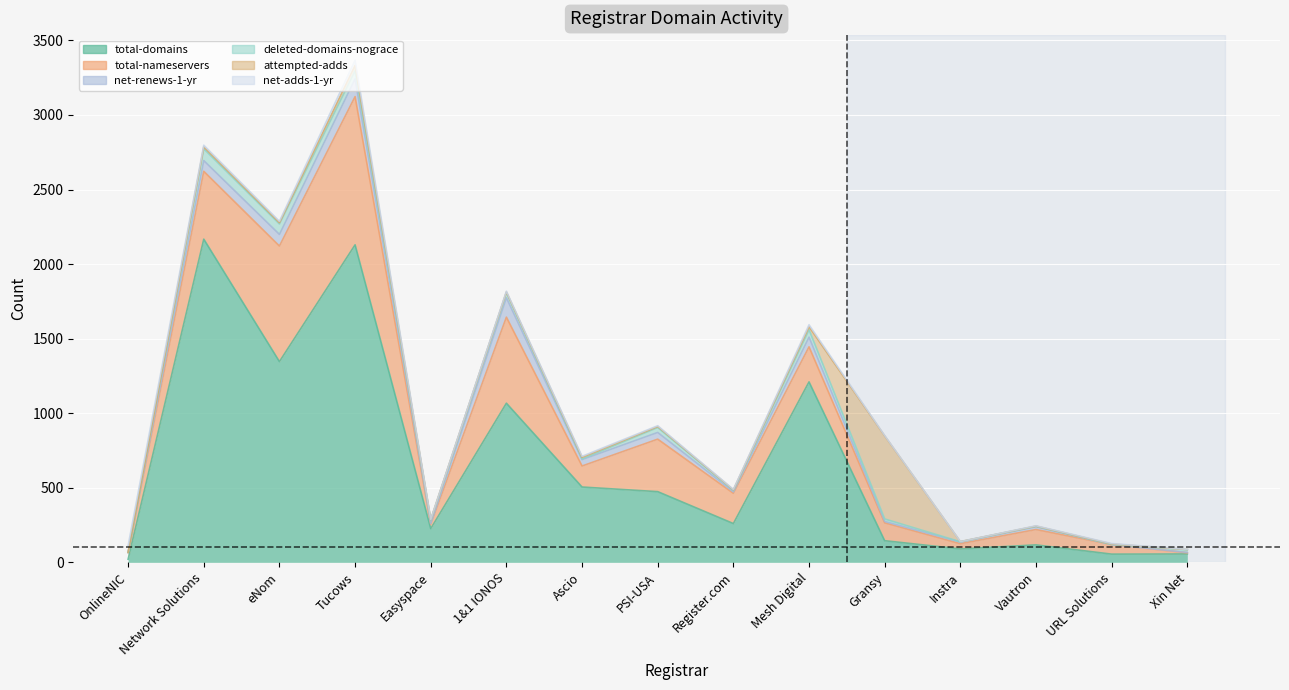

Where is the first local maximum for net-adds-1-yr?

Tucows